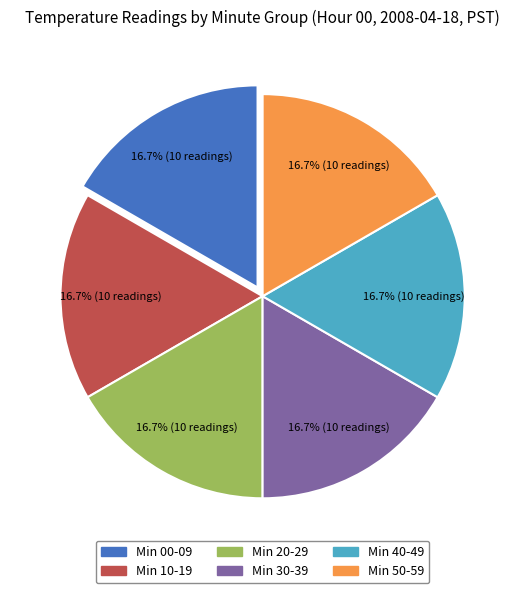

Approximately how many times larger is the value at Min 50-59 compared to Min 30-39?

1.0